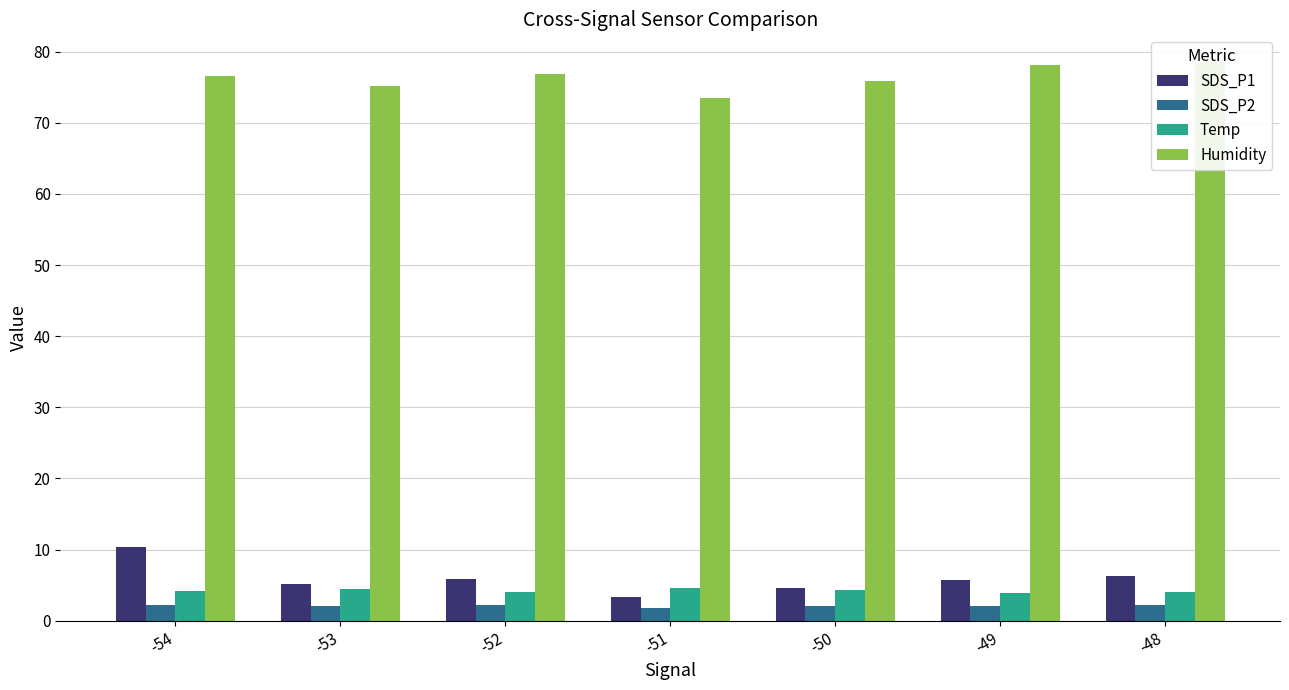

Reading left to right, what are all the values shown in this chart?

SDS_P1: -54=10.3	-53=5.1	-52=5.9	-51=3.4	-50=4.7	-49=5.7	-48=6.3
SDS_P2: -54=2.2	-53=2.1	-52=2.3	-51=1.8	-50=2.1	-49=2.1	-48=2.2
Temp: -54=4.2	-53=4.4	-52=4.1	-51=4.6	-50=4.3	-49=3.9	-48=4.1
Humidity: -54=76.5	-53=75.1	-52=76.8	-51=73.5	-50=75.9	-49=78.1	-48=78.5